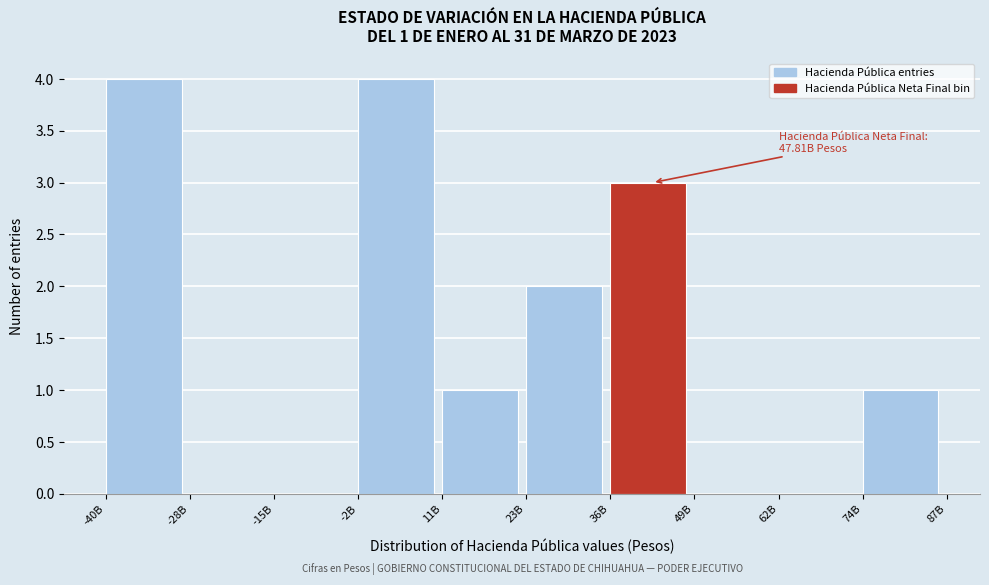

Reading left to right, transcribe all the data shown in this chart.

-40B=4	-28B=0	-15B=0	-2B=4	11B=1	23B=2	36B=3	49B=0	62B=0	74B=1